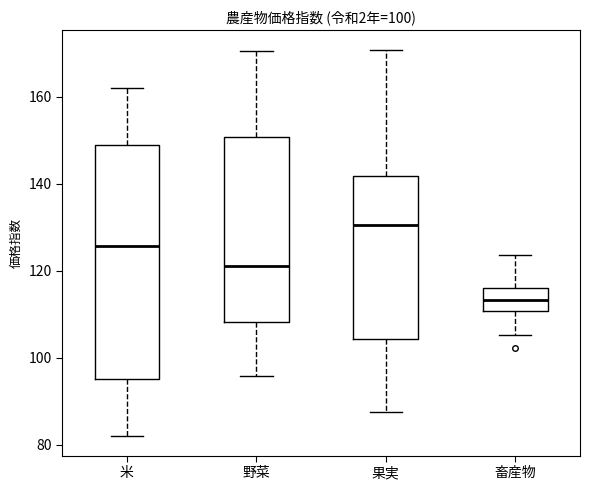

Reading left to right, read every box against the y-axis: the position of its median line, the range the box covers, and the ends of its whiskers. The values are not printed on the chart, so give them approximately, as read against the axis.

米: median 126, box 96 to 148, whiskers 82 to 162
野菜: median 122, box 108 to 150, whiskers 96 to 170
果実: median 130, box 104 to 142, whiskers 88 to 170
畜産物: median 114, box 110 to 116, whiskers 106 to 124